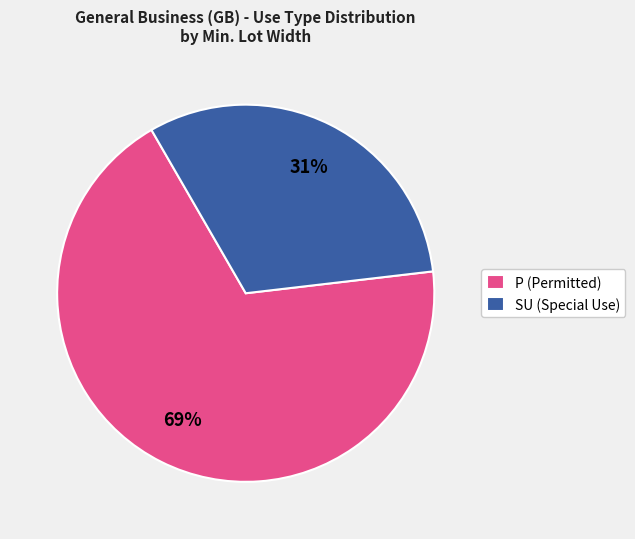

Rank the categories by value from highest to lowest.

P (Permitted), SU (Special Use)